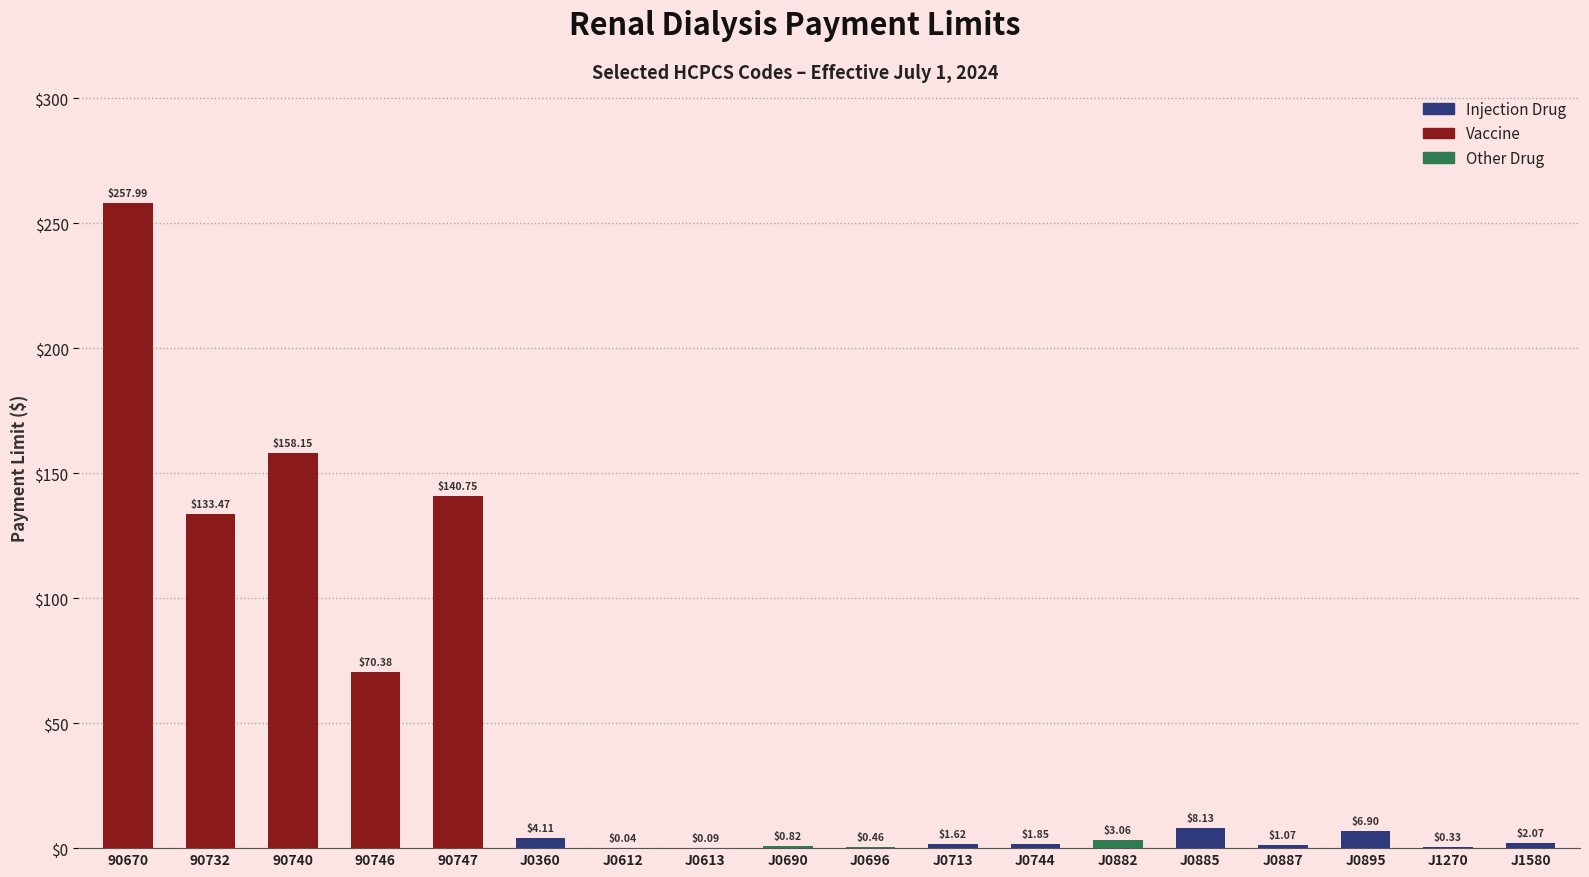

What is the sum of the values at J0613 and 90732?

133.6